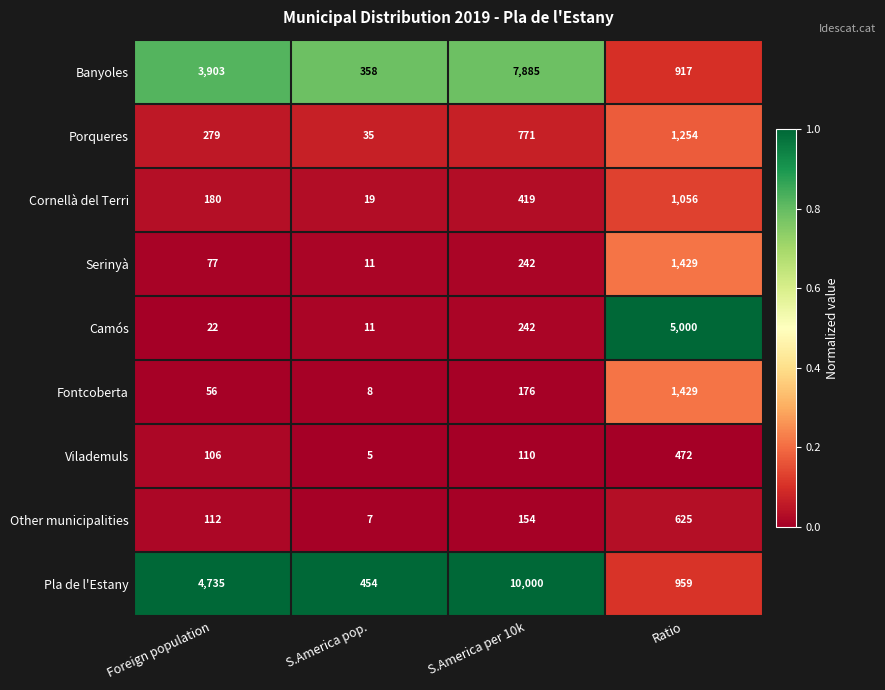

What is the smallest value displayed?

5